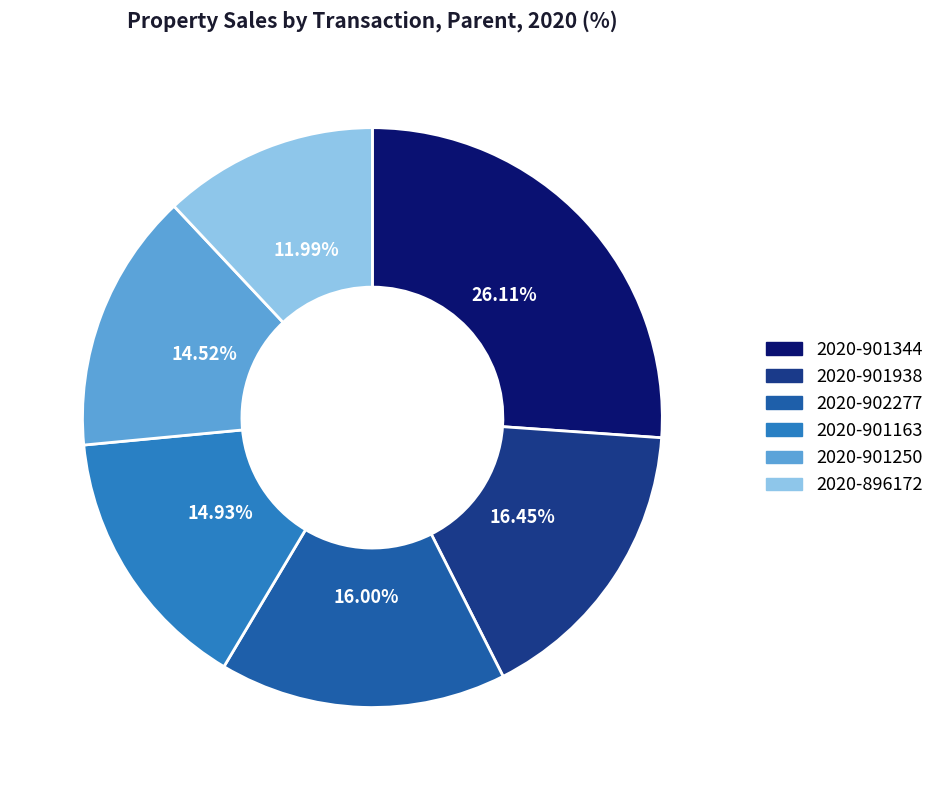

Is there any slice that represents more than half of the pie?

No